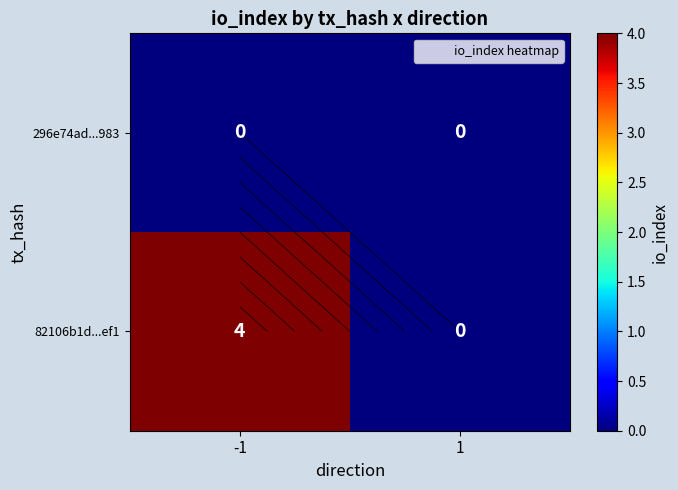

Is it true that 82106b1d...ef1 equals 4 at -1?

True